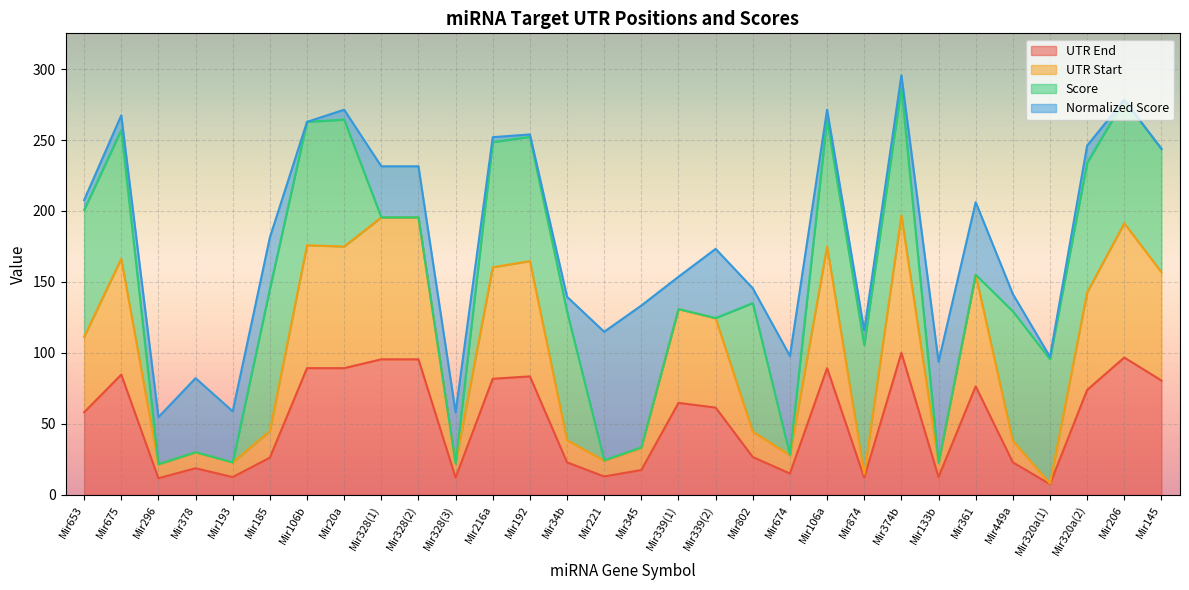

True or false: UTR Start and UTR End cross at least once.

False